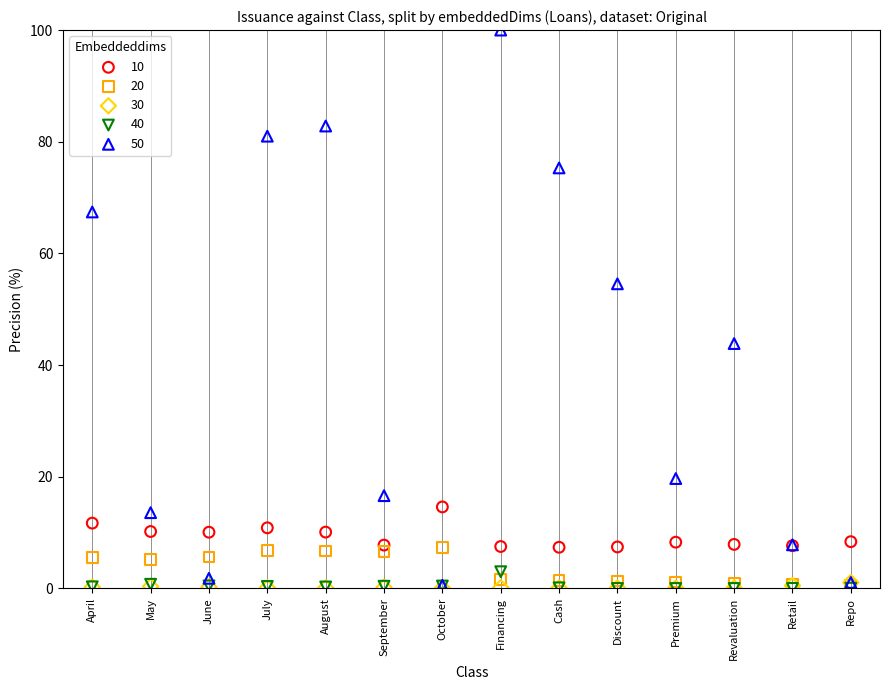

In the 50 series, what Y value is closest to 50?

54.6